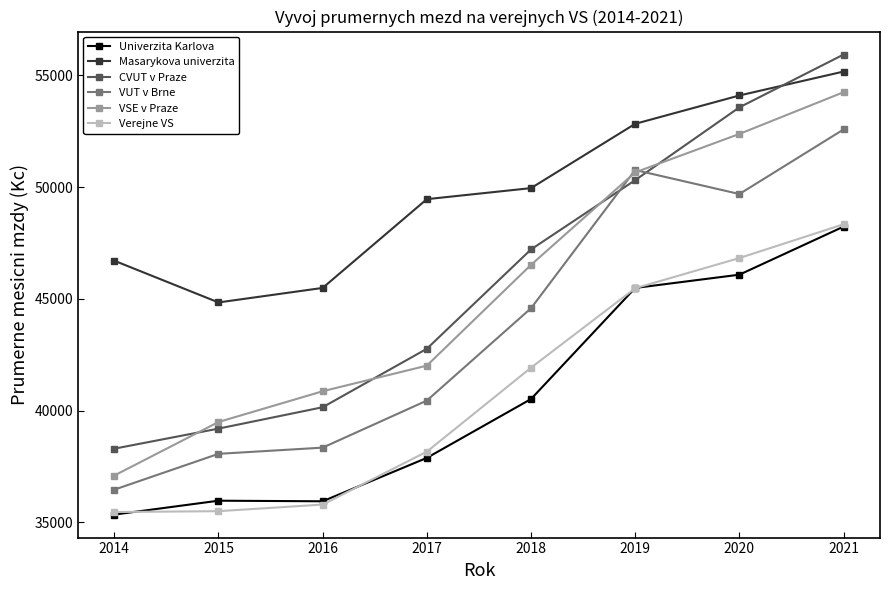

Does the chart have visible grid lines?

No